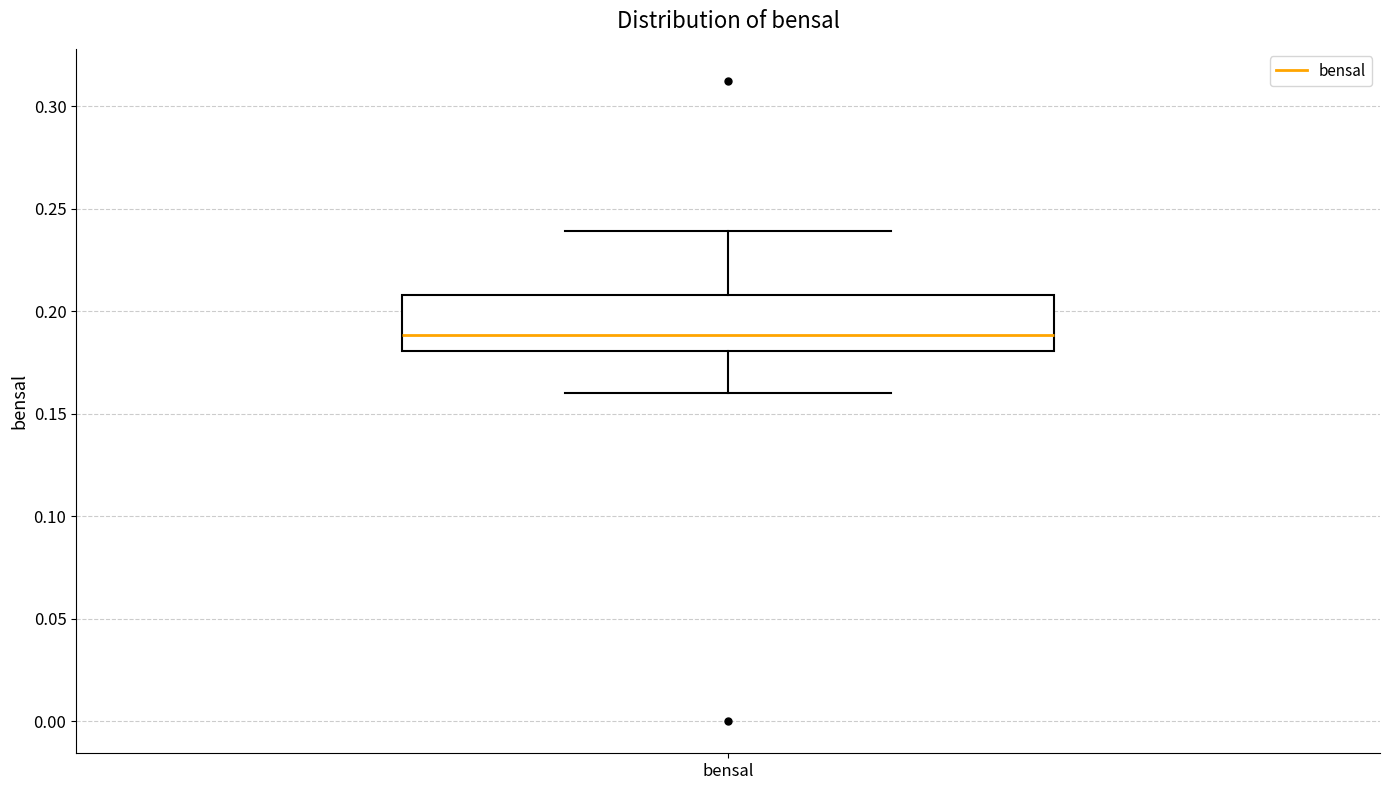

Where does the lower whisker of the box for bensal end on the y-axis? The values are not printed on the chart, so give them approximately, as read against the axis.

0.16